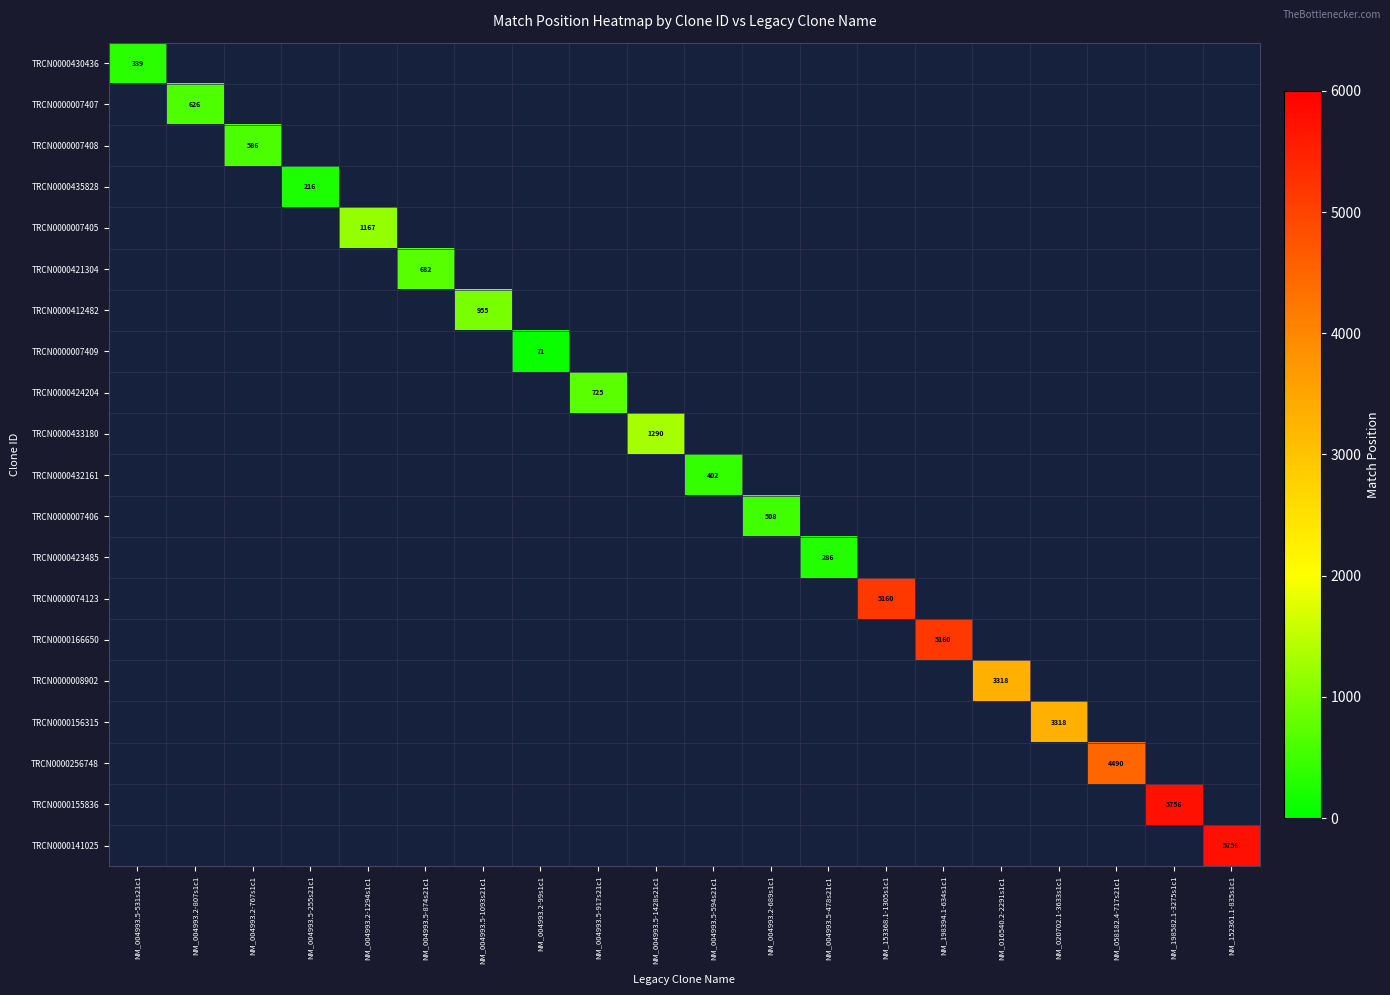

Is the value of TRCN0000433180 at NM_152361.1-835s1c1 greater than the value of TRCN0000155836 at NM_020702.1-3633s1c1?

No